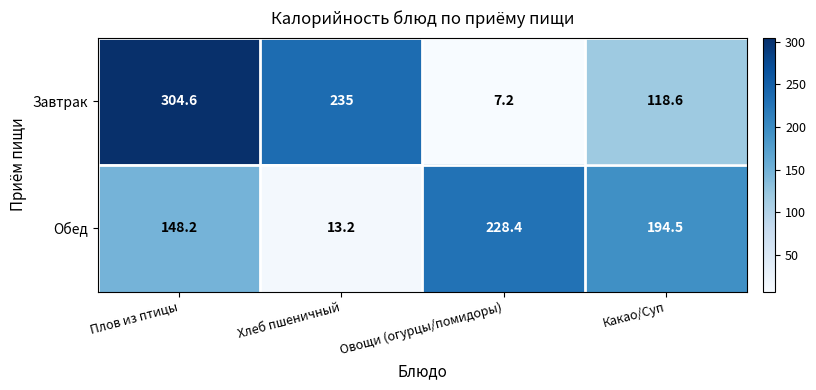

What is the difference between the Обед values at Овощи (огурцы/помидоры) and Хлеб пшеничный?

215.2